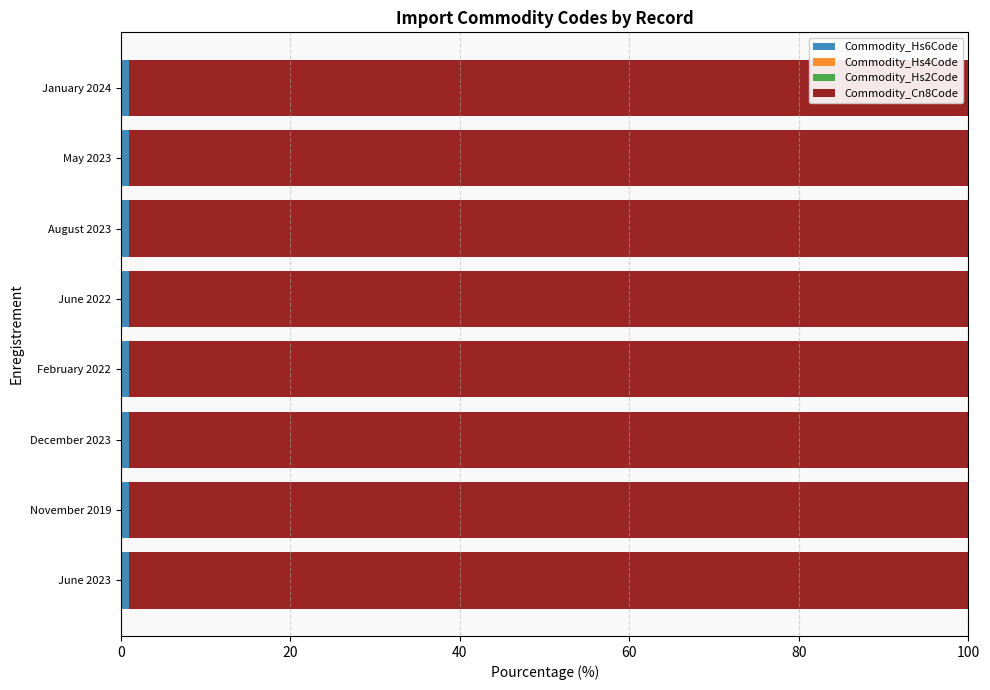

Reading left to right, extract all data points from this chart.

Commodity_Hs6Code: 1.0	1.0	1.0	1.0	1.0	1.0	1.0	1.0
Commodity_Hs4Code: 0.0	0.0	0.0	0.0	0.0	0.0	0.0	0.0
Commodity_Hs2Code: 0.0	0.0	0.0	0.0	0.0	0.0	0.0	0.0
Commodity_Cn8Code: 99.0	99.0	99.0	99.0	99.0	99.0	99.0	99.0